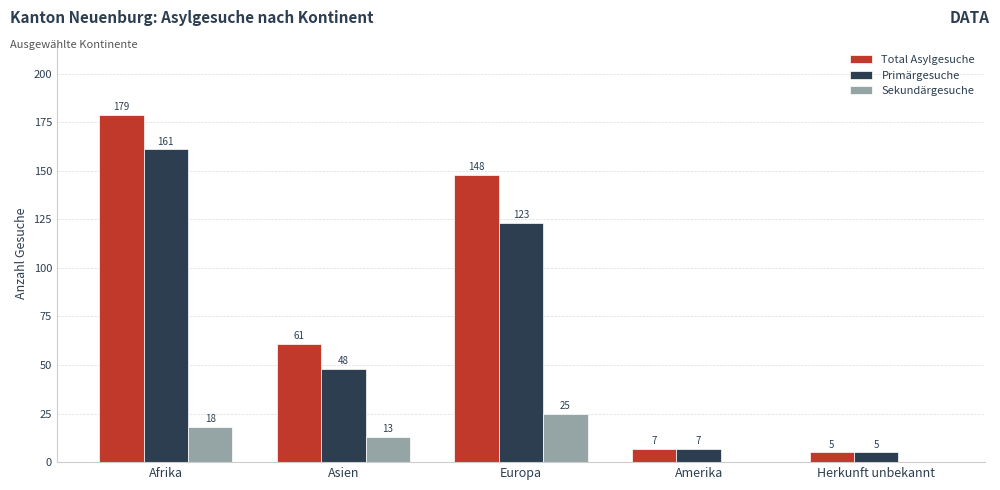

At which label is Primärgesuche closest to 83?

Asien